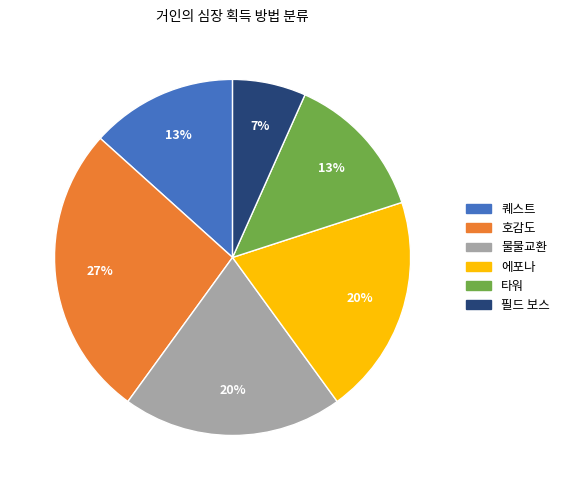

Which slice is the smallest?

필드 보스